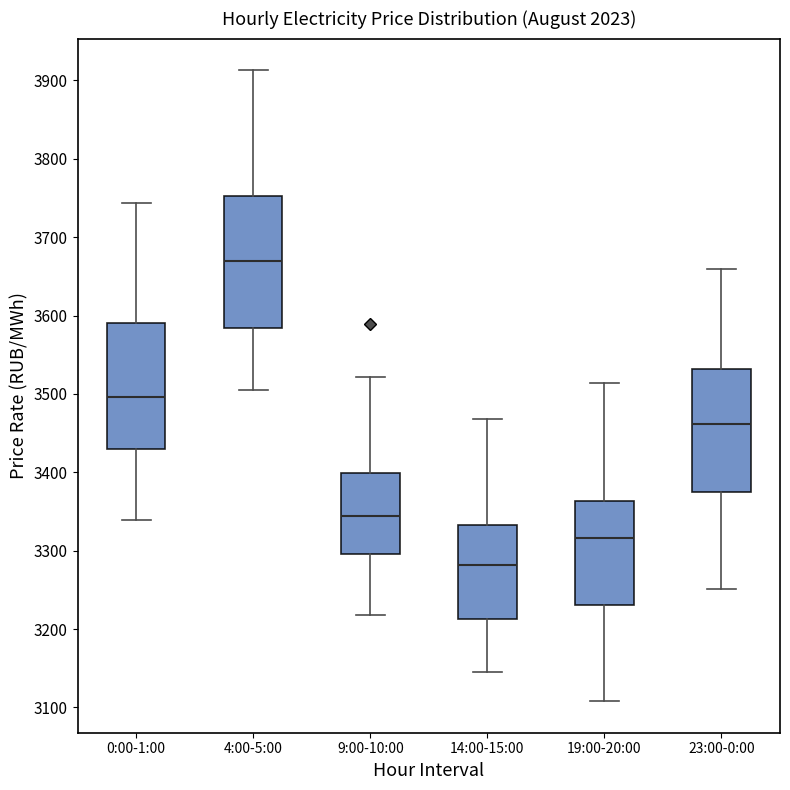

Which box's median line is the highest?

4:00-5:00